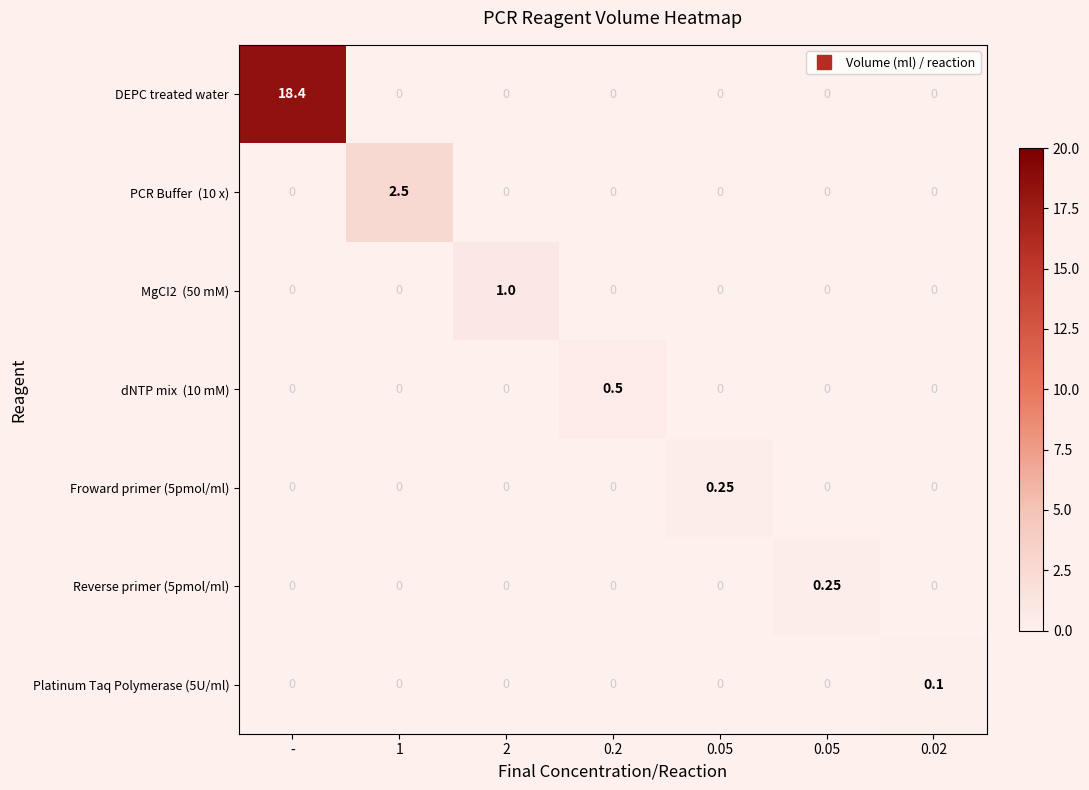

What is the total value across all series at 0.05?

0.2